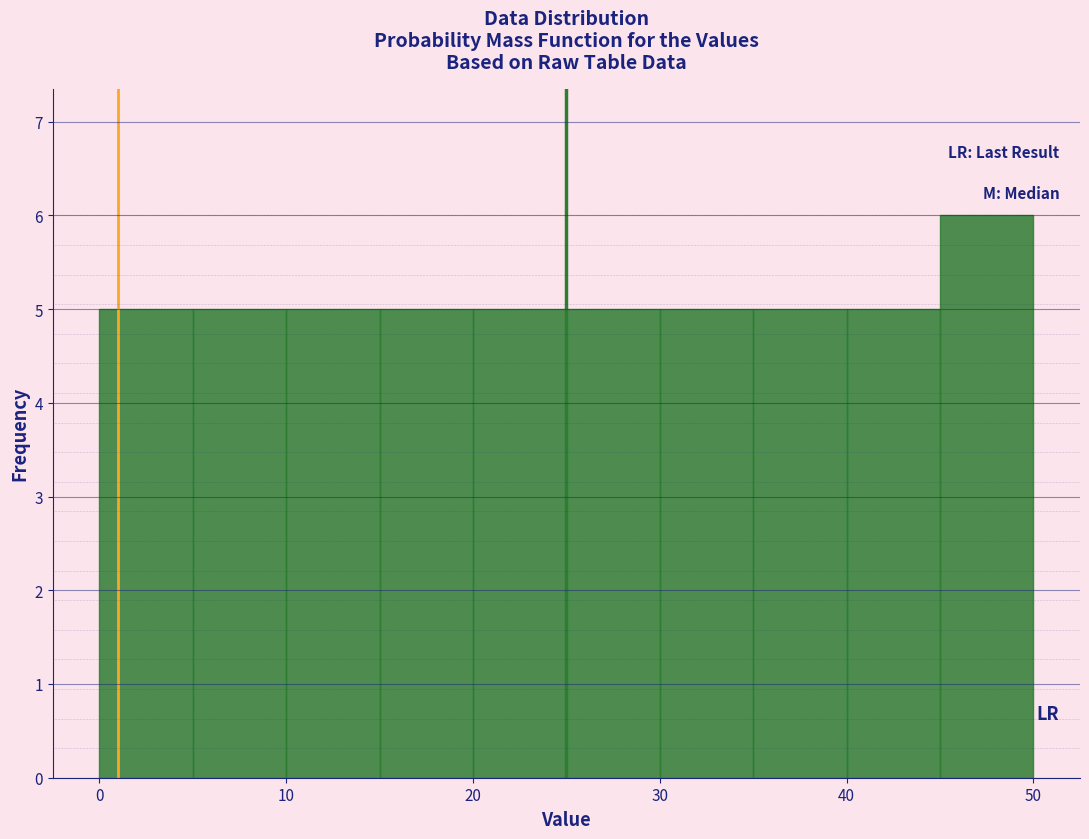

Which range on the x-axis has the tallest bar?

45 to 50